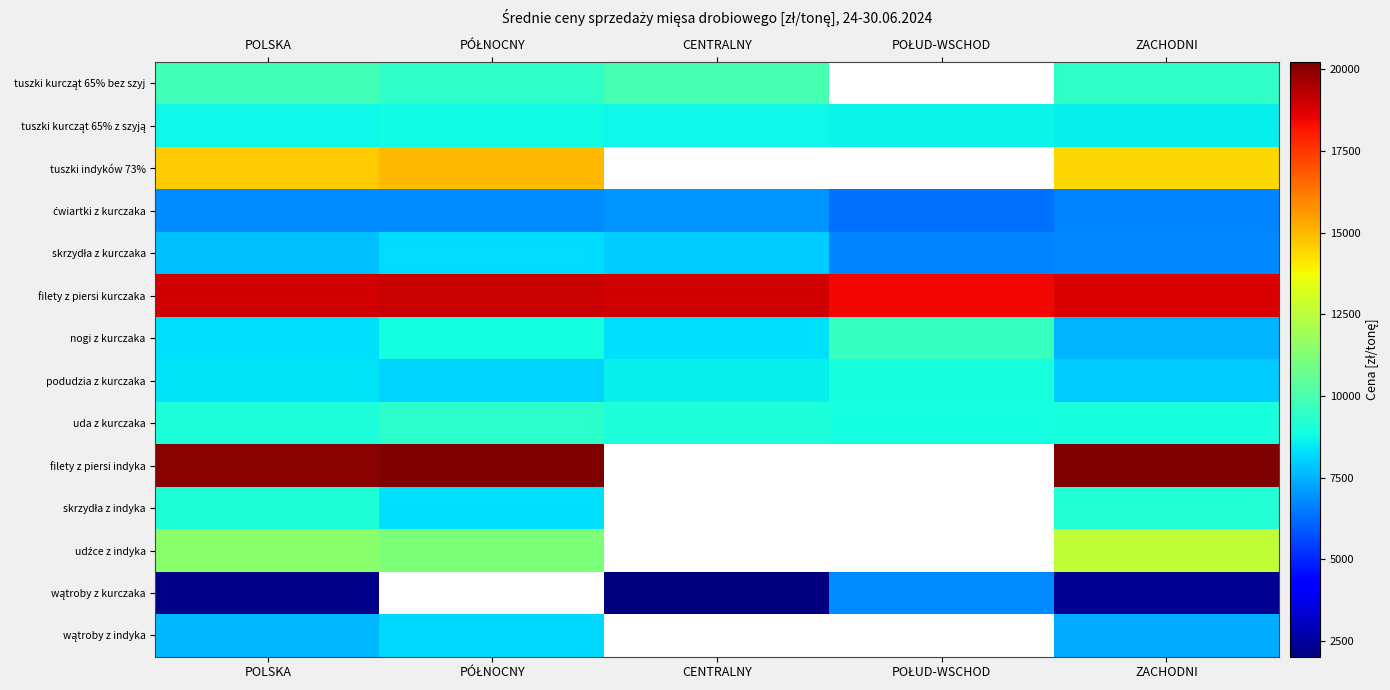

What is the difference between the maximum and minimum values in the udźce z indyka series?

1455.6